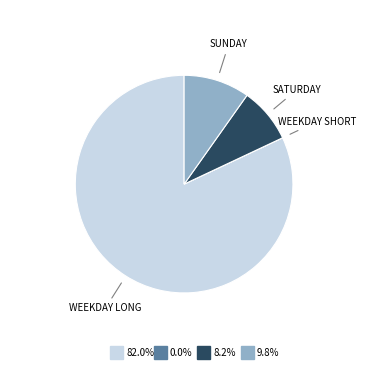

Is there a majority slice in this chart?

Yes